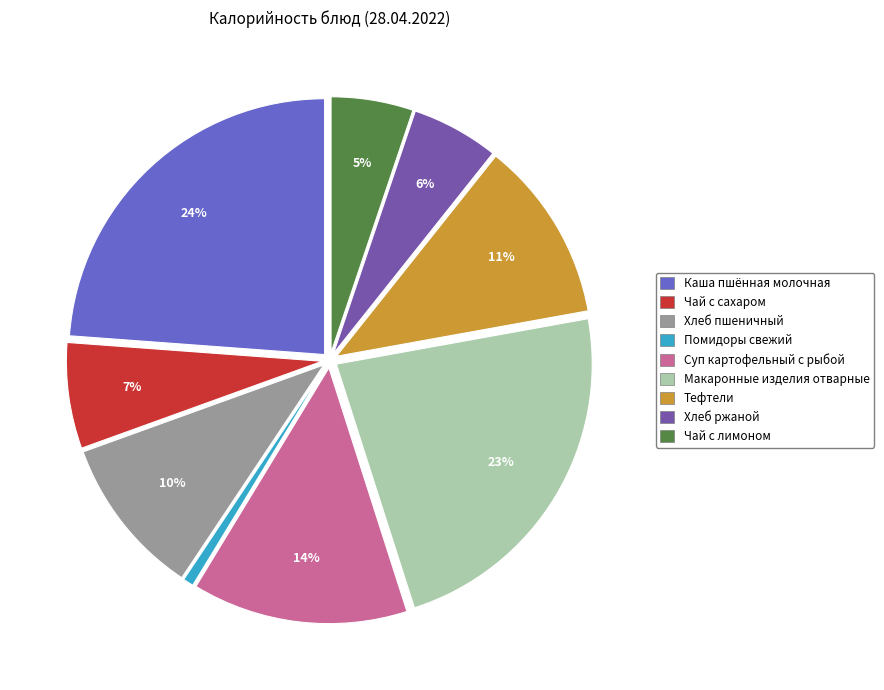

Is Каша пшённая молочная the majority of the pie?

No